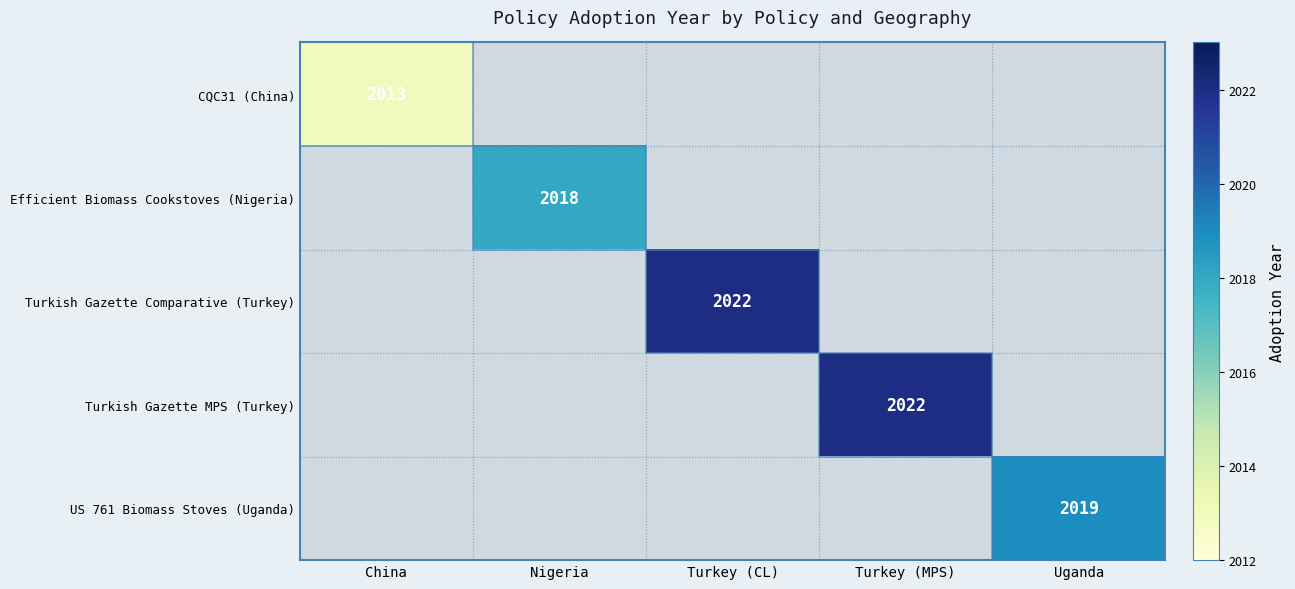

Is it true that Turkish Gazette Comparative (Turkey) equals 791 at Turkey (CL)?

False